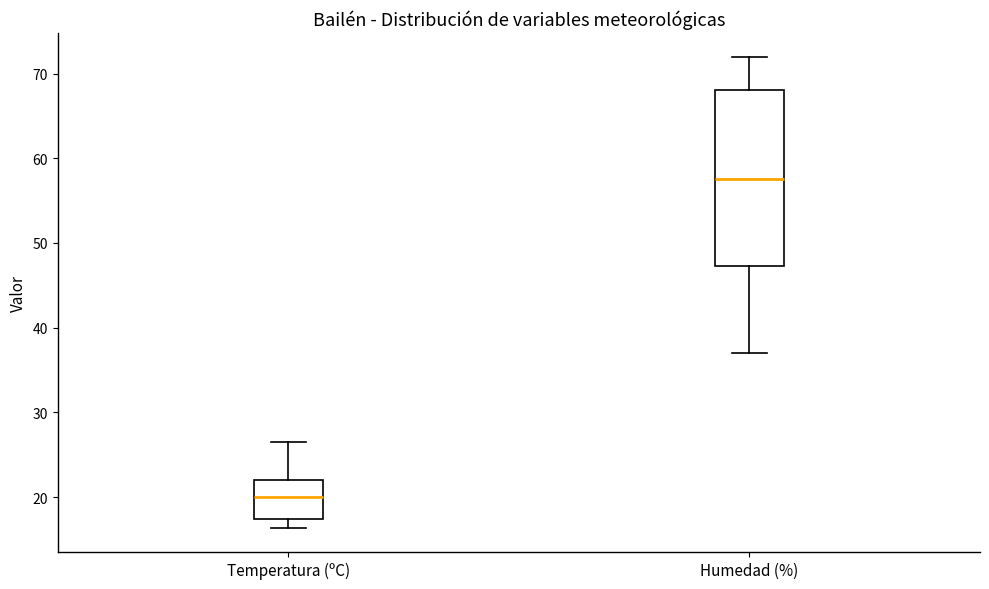

Comparing the boxes themselves (not the whiskers), which one is the tallest?

Humedad (%)